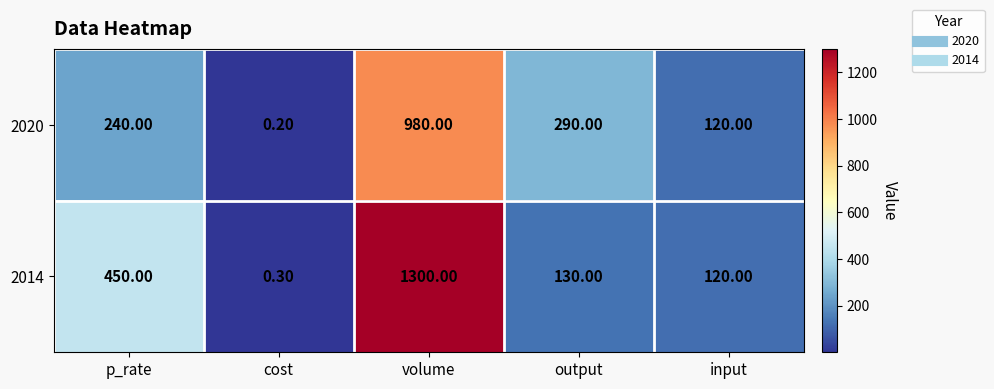

At which label does 2014 reach its peak?

volume